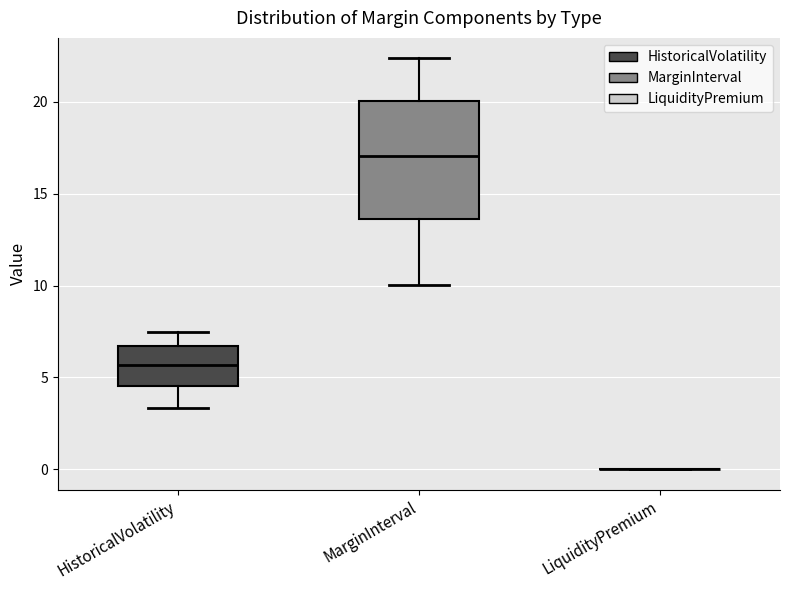

Reading left to right, transcribe this box plot: for each box, give where its median line is, the range the box spans, and where its two whiskers end, as read against the y-axis. The values are not printed on the chart, so give them approximately, as read against the axis.

HistoricalVolatility: median 5.5, box 4.5 to 6.5, whiskers 3.5 to 7.5
MarginInterval: median 17.0, box 13.5 to 20.0, whiskers 10.0 to 22.5
LiquidityPremium: box collapsed to a line at 0.0, whiskers 0.0 to 0.0